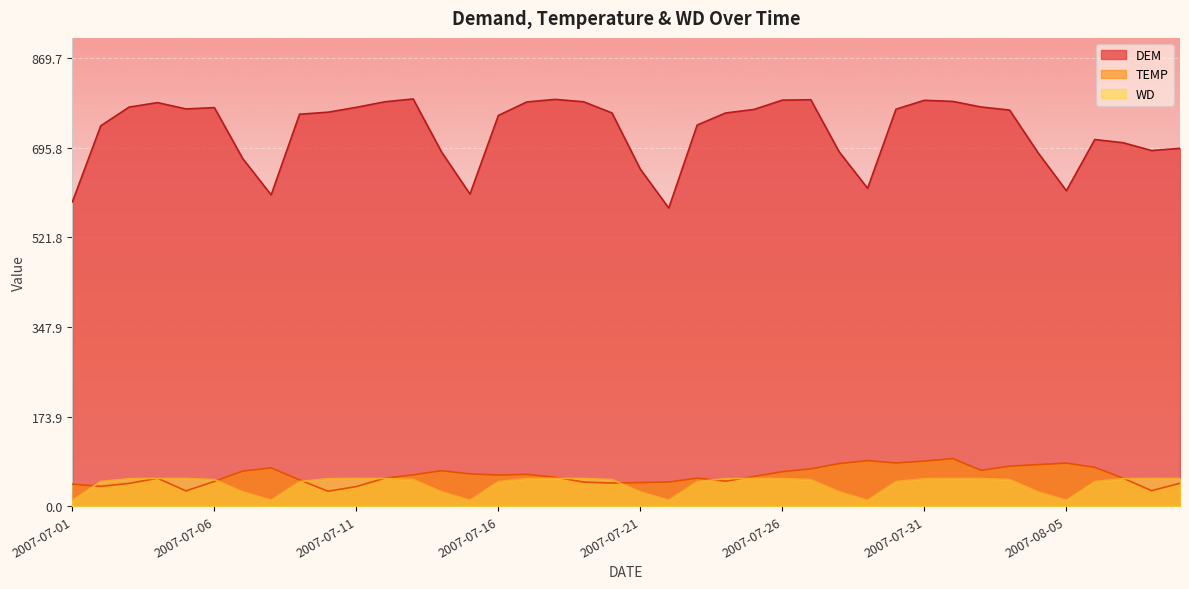

True or false: TEMP has more than 0 interior local peaks.

True